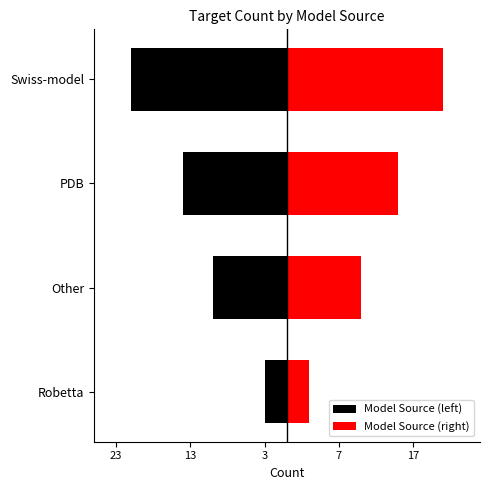

How many values in the Model Source (left) series exceed -10?

1